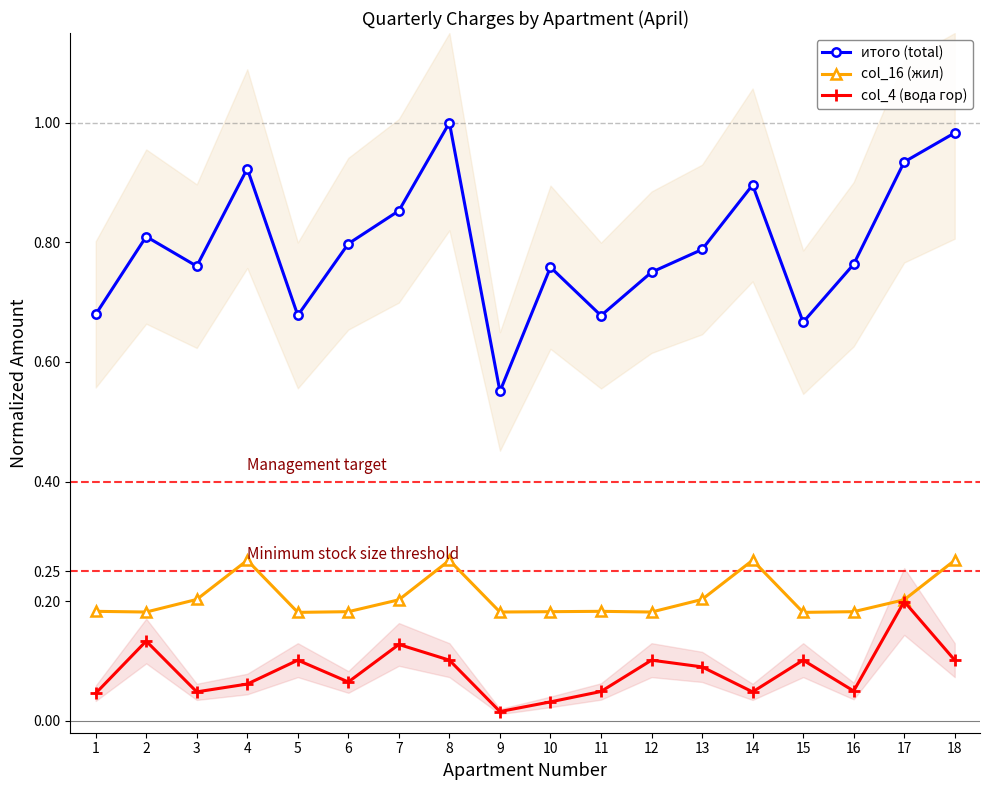

How many lines are shown in the chart?

3